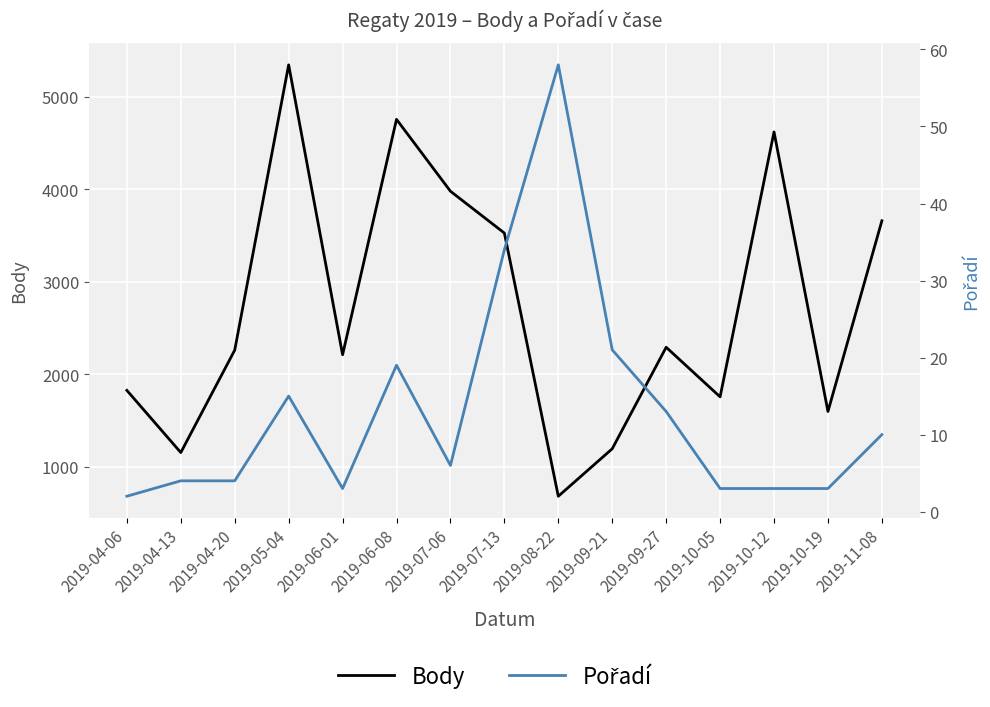

Which has a higher value, 2019-07-06 or 2019-10-05?

2019-07-06